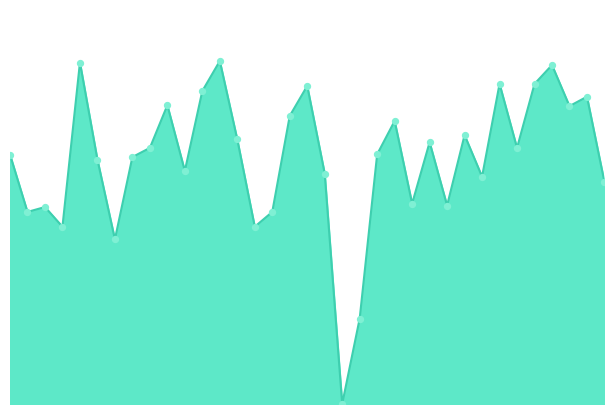

Is this an area chart (filled region under the line)?

Yes